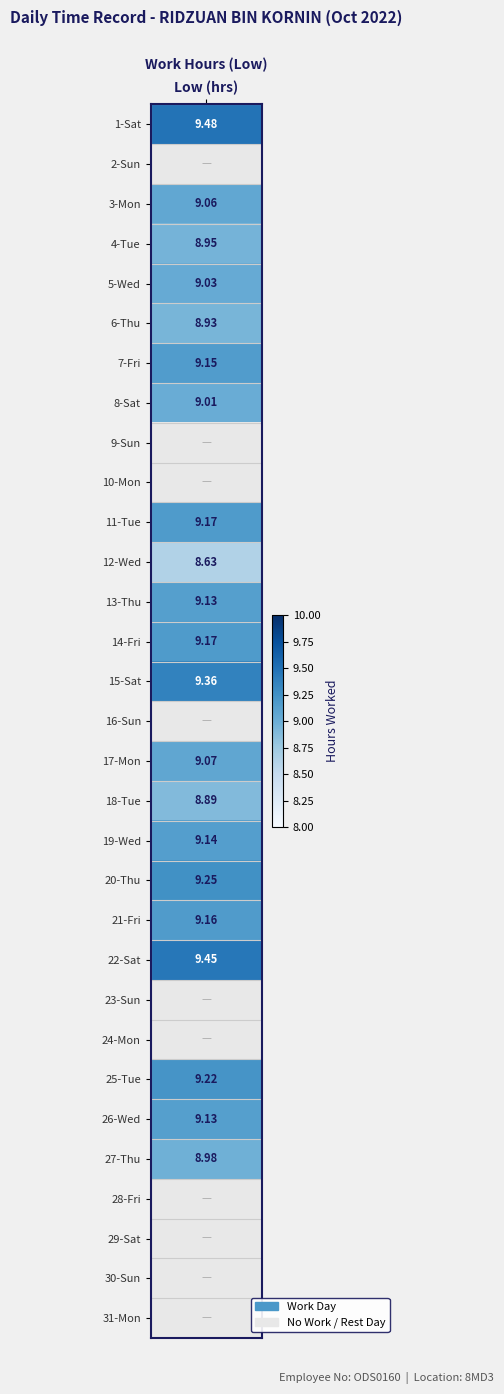

Reading left to right, transcribe all the data shown in this chart.

9.5	0.0	9.1	8.9	9.0	8.9	9.2	9.0	0.0	0.0	9.2	8.6	9.1	9.2	9.4	0.0	9.1	8.9	9.1	9.2	9.2	9.4	0.0	0.0	9.2	9.1	9.0	0.0	0.0	0.0	0.0